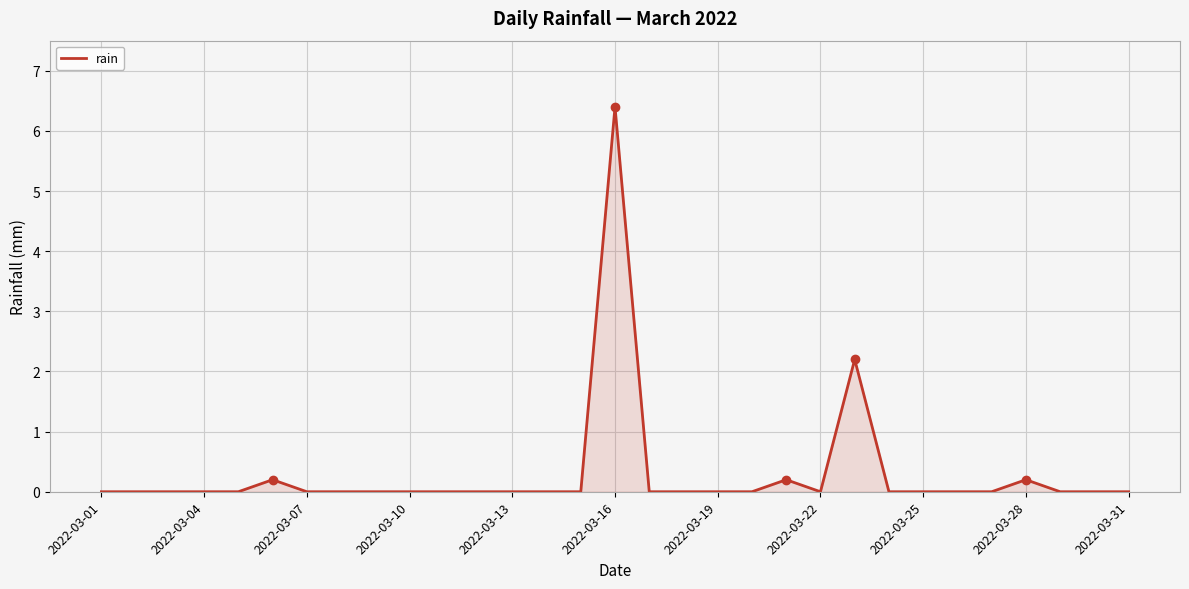

What is the difference between the maximum and minimum values?

6.4